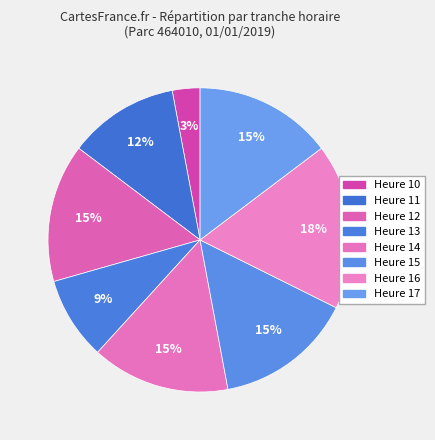

To the nearest percent, what is the average slice percentage?

12%